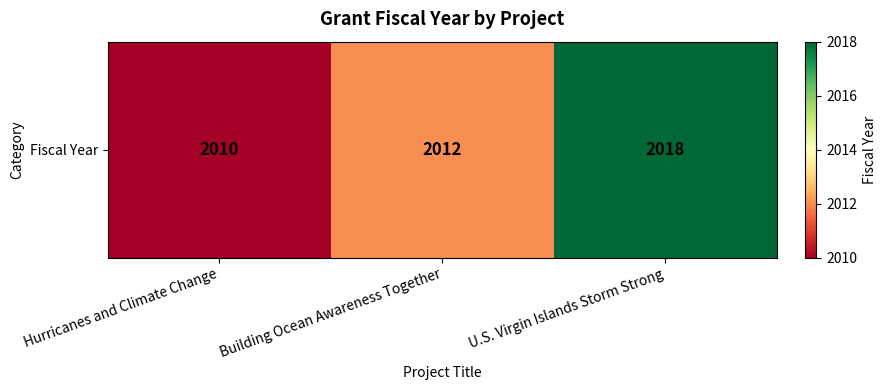

Reading left to right, list all the values displayed in this chart.

Hurricanes and Climate Change=2010	Building Ocean Awareness Together=2012	U.S. Virgin Islands Storm Strong=2018